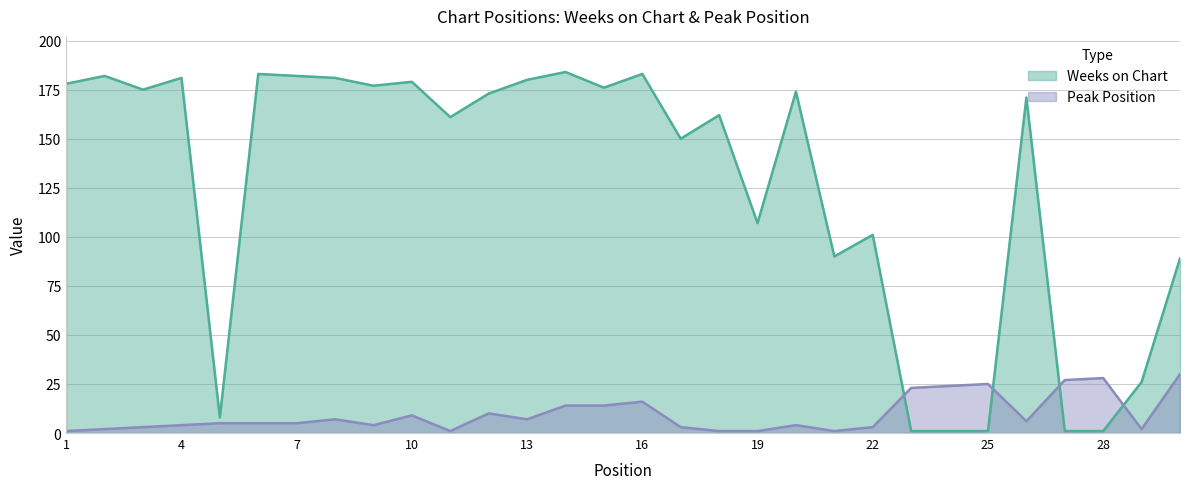

Which series has the largest total across all categories?

Weeks on Chart